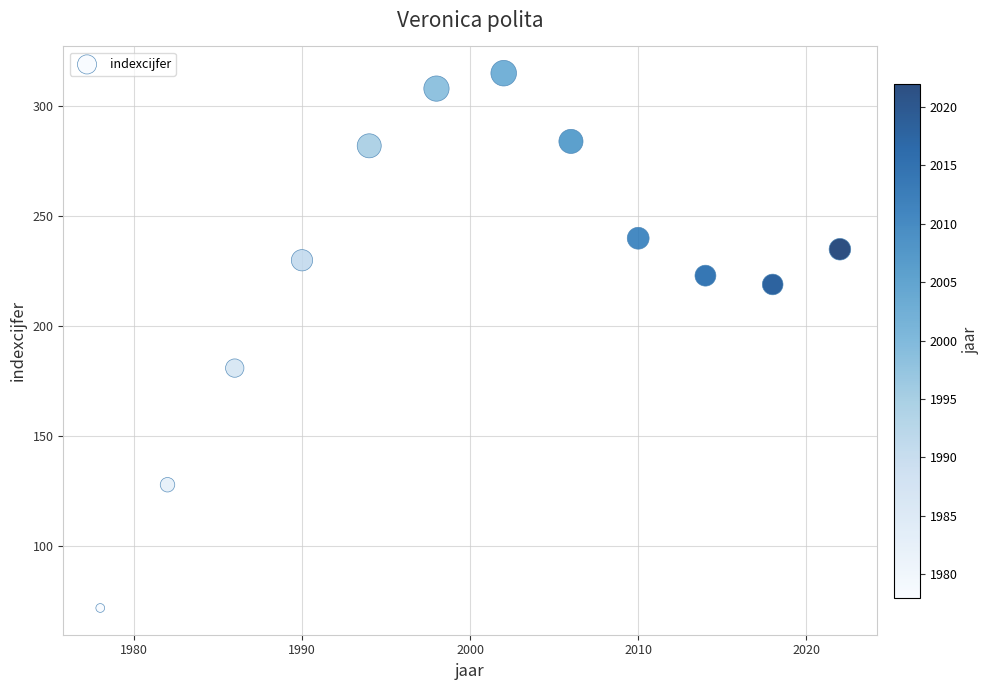

What is the range of Y values (max minus min)?

243